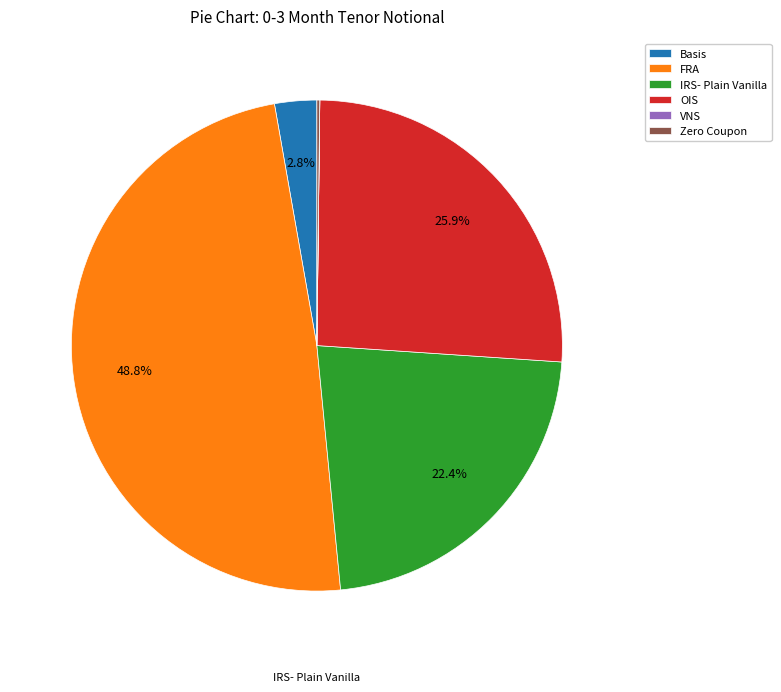

To the nearest percent, what is the difference between the largest and smallest slice percentages?

49%